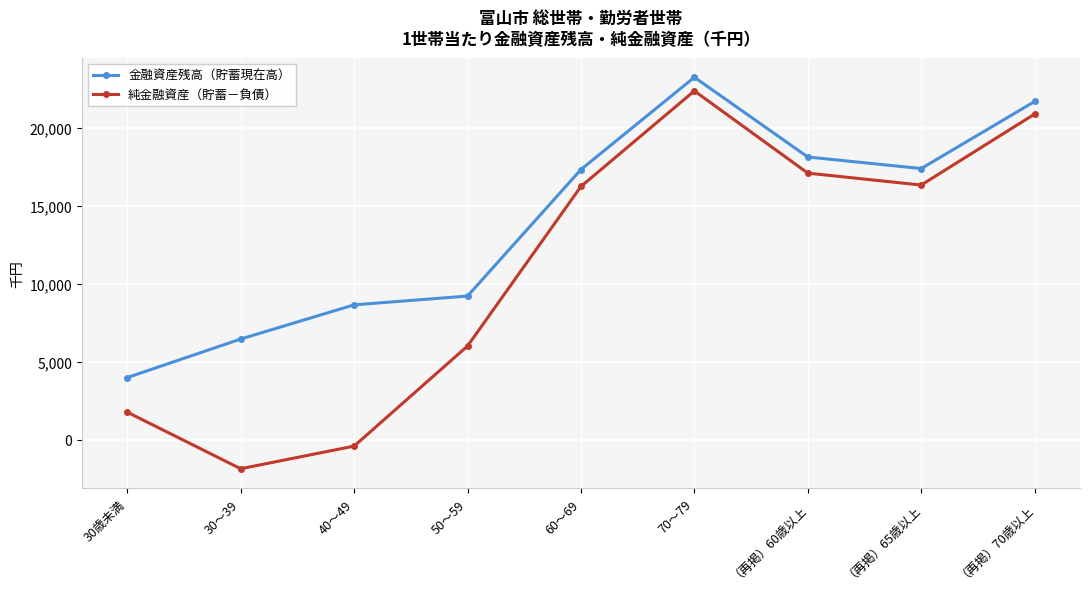

True or false: 純金融資産（貯蓄－負債） has more than 1 interior local peaks.

False